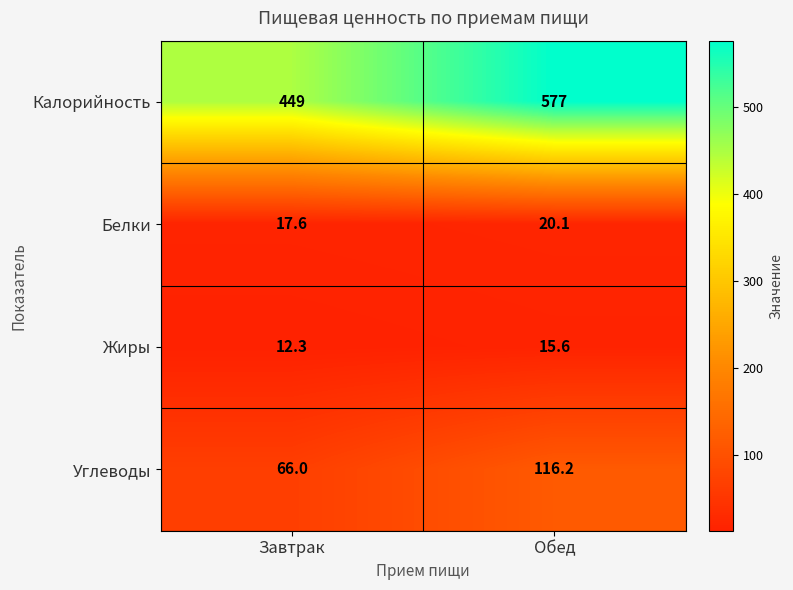

Is it true that Углеводы equals 116.2 at Обед?

True